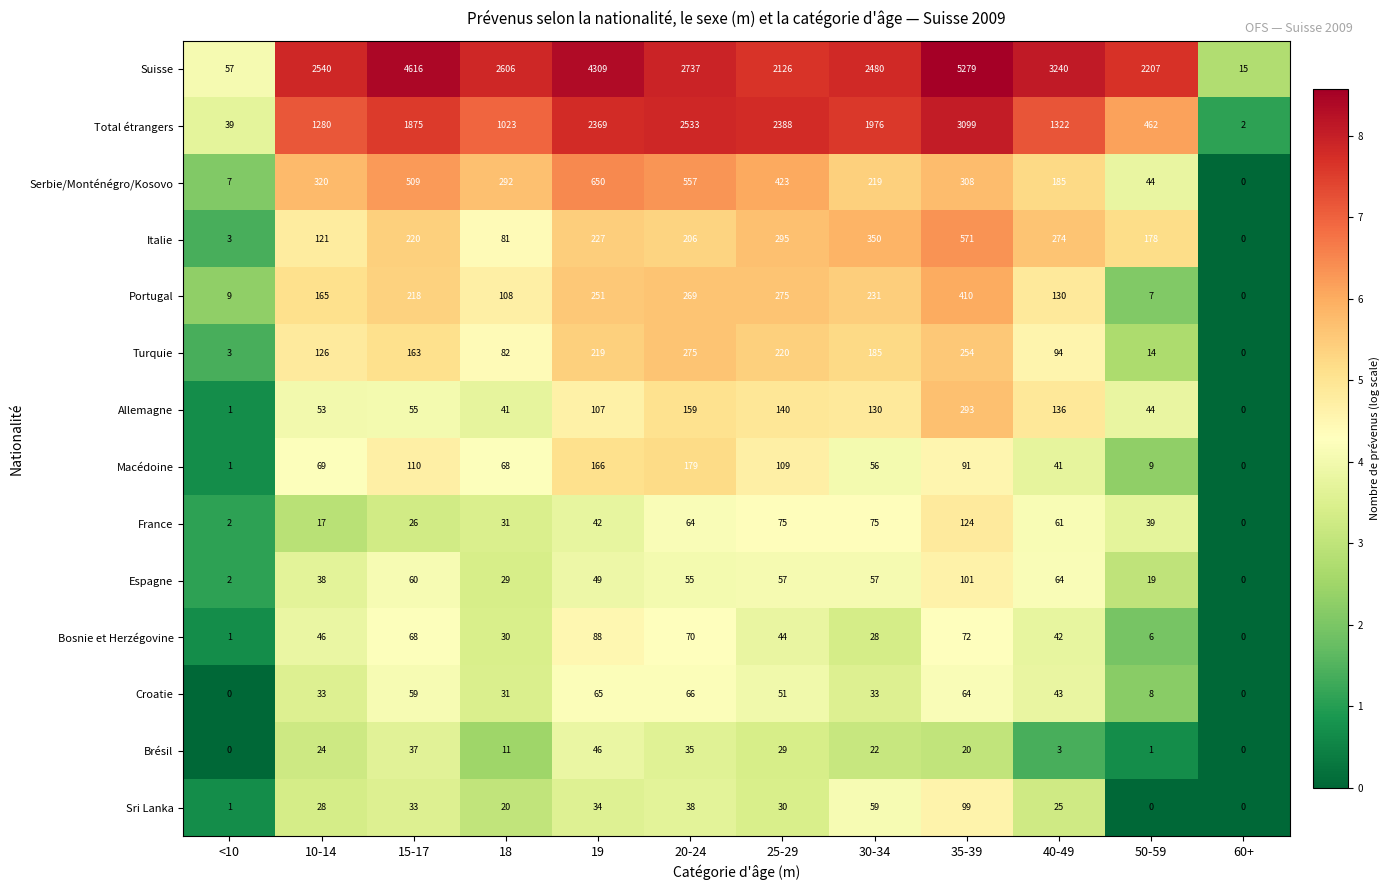

At how many categories does at least one series exceed 1335?

10